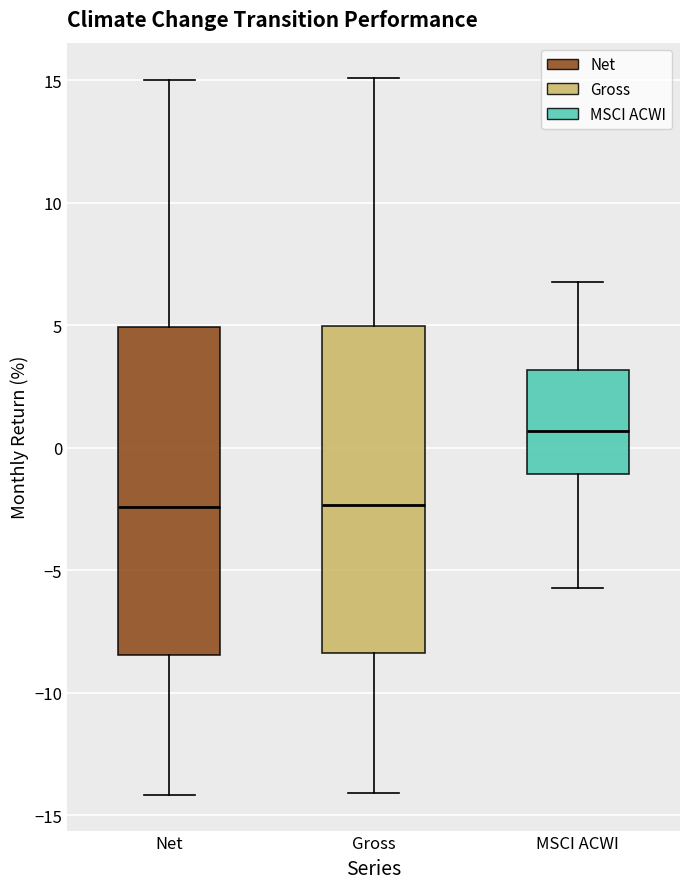

Reading left to right, transcribe this box plot: for each box, give where its median line is, the range the box spans, and where its two whiskers end, as read against the y-axis. The values are not printed on the chart, so give them approximately, as read against the axis.

Net: median -2.5, box -8.5 to 5.0, whiskers -14.0 to 15.0
Gross: median -2.5, box -8.5 to 5.0, whiskers -14.0 to 15.0
MSCI ACWI: median 0.5, box -1.0 to 3.0, whiskers -5.5 to 7.0